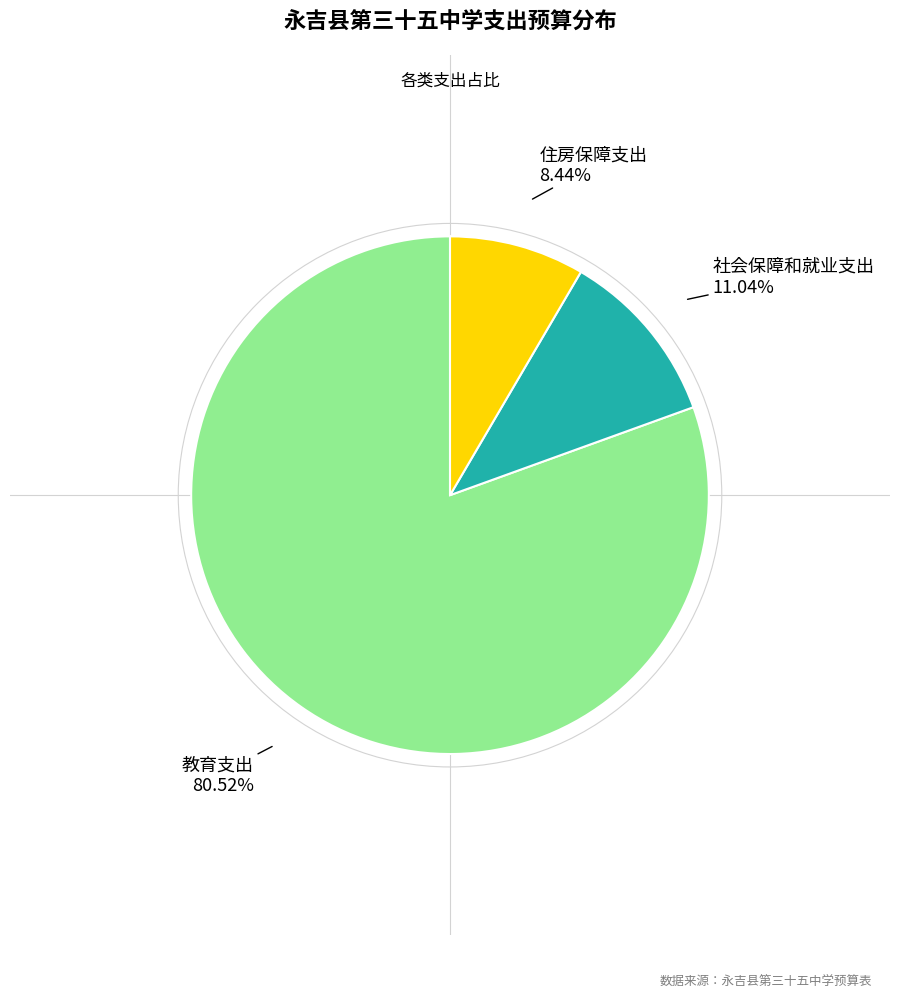

Does any single category account for the majority?

Yes